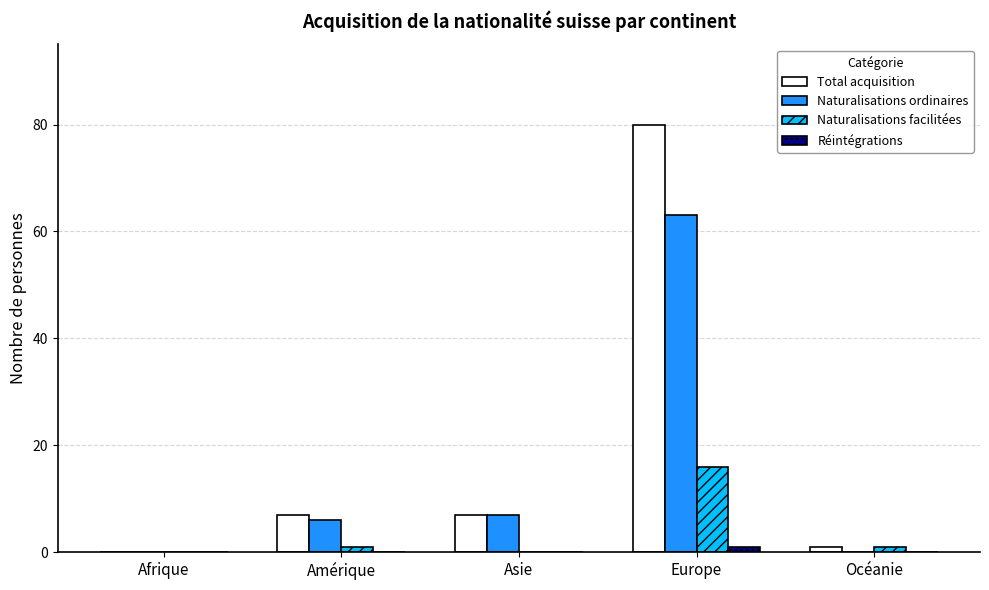

Which series has the largest total across all categories?

Total acquisition